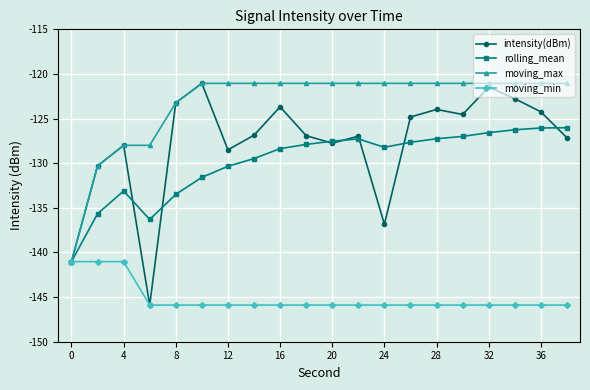

What is the lowest value of the intensity(dBm) series?

-145.9